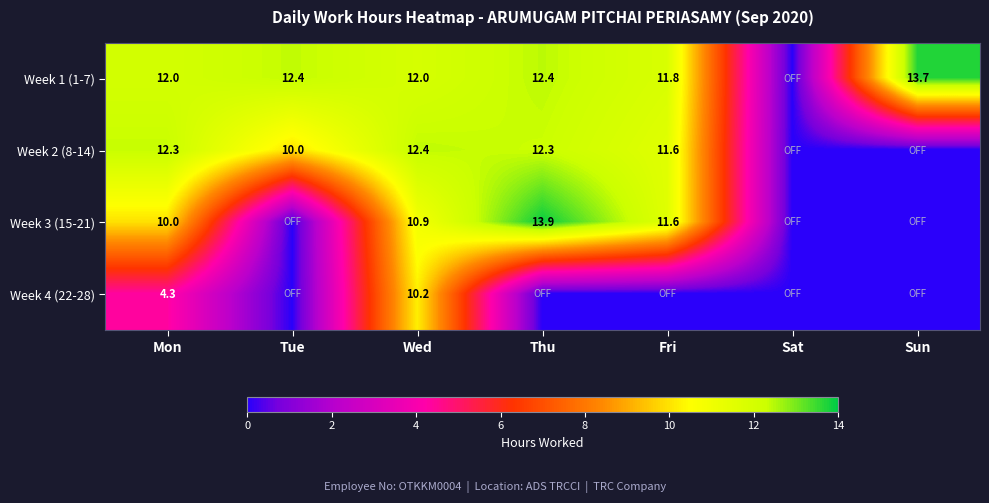

At Wed, list the series in order from largest to smallest.

Week 2 (8-14), Week 1 (1-7), Week 3 (15-21), Week 4 (22-28)